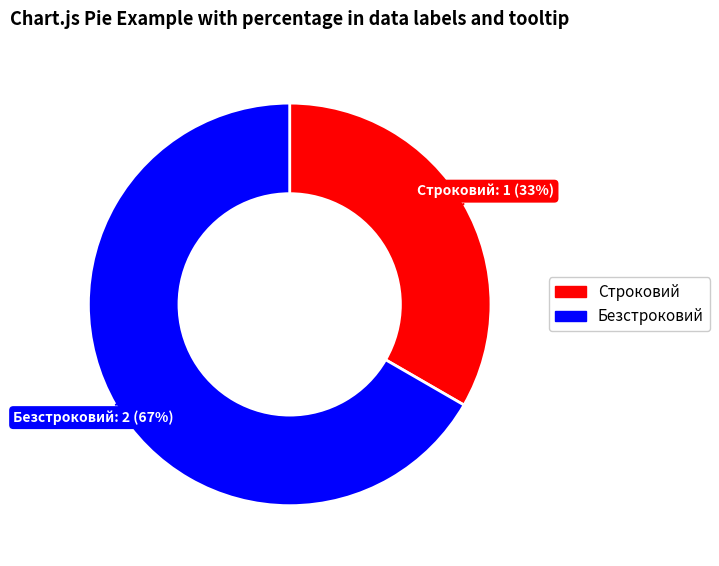

Combined, do Безстроковий and Строковий account for over 50%?

Yes